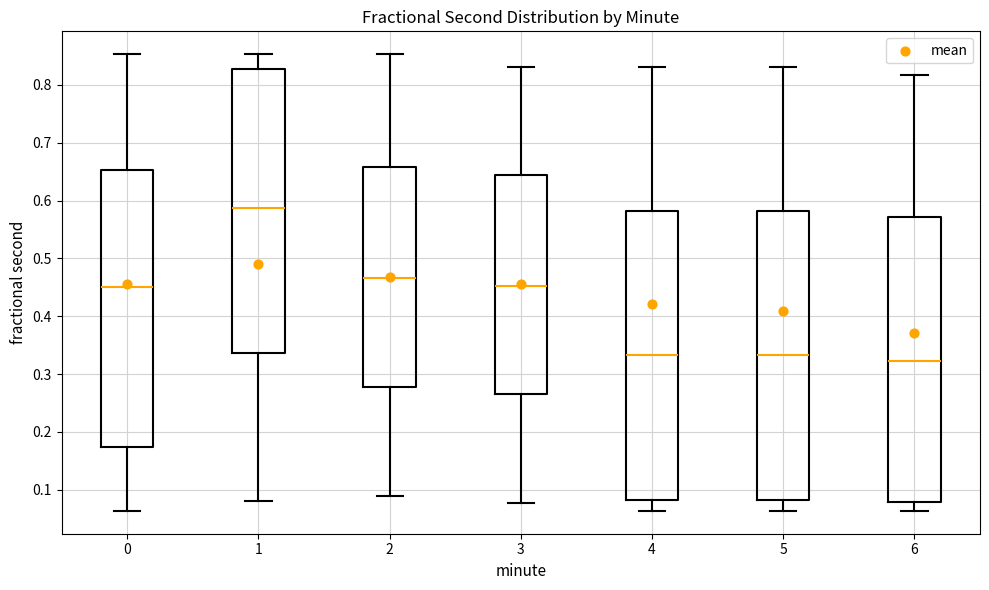

Where does the lower whisker of the box at x = 6 end on the y-axis? The values are not printed on the chart, so give them approximately, as read against the axis.

0.06